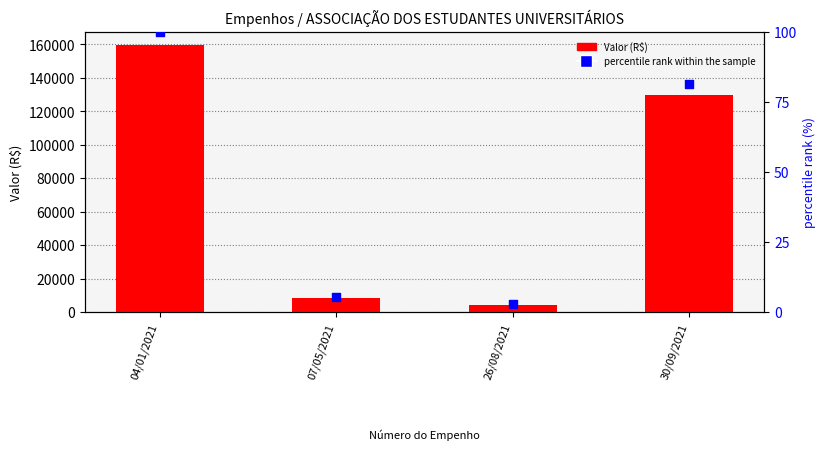

Is the value of Valor (R$) at 26/08/2021 greater than the value of percentile rank within the sample at 04/01/2021?

Yes